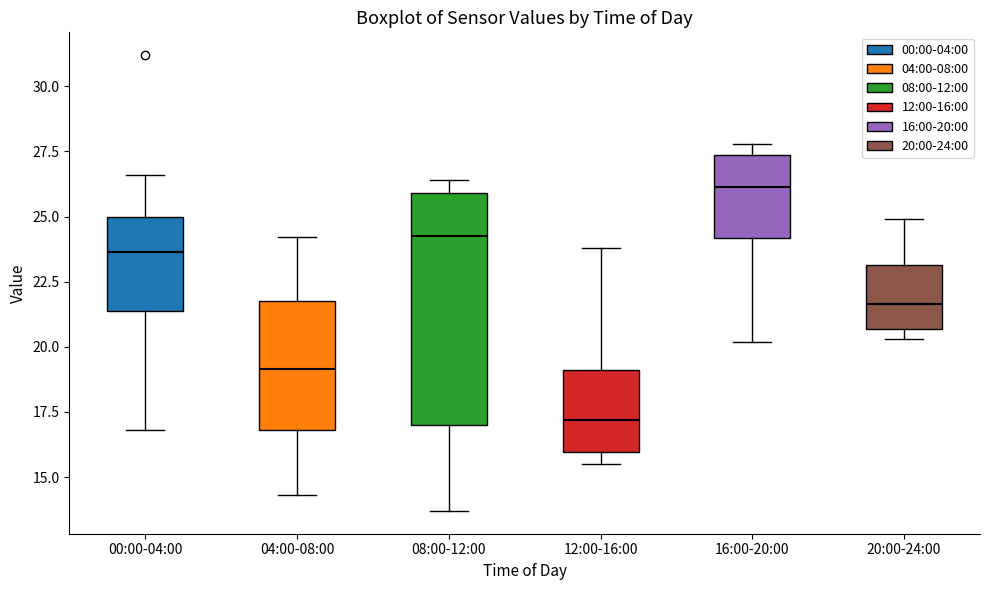

Which box's median line is the highest?

16:00-20:00